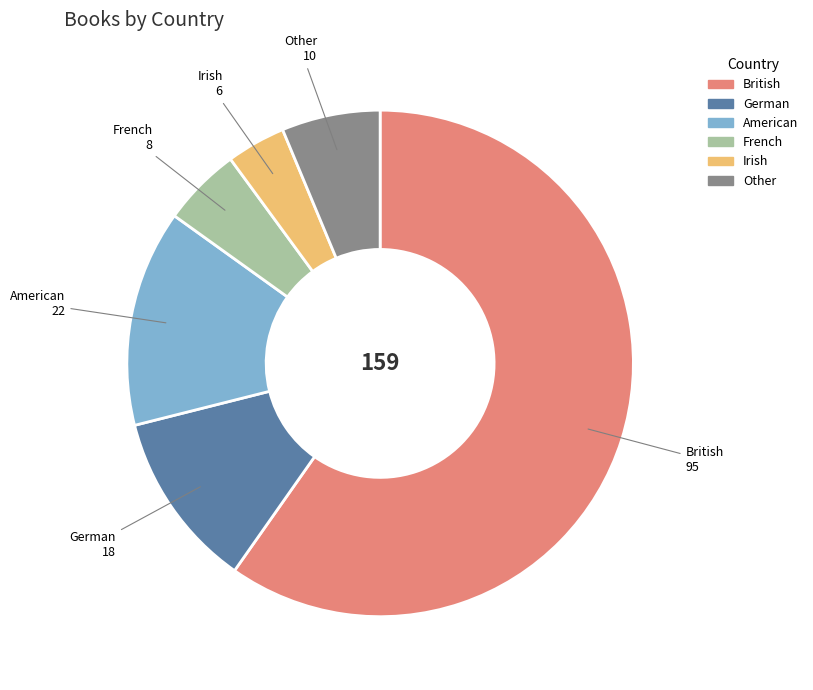

Rank the categories by value from highest to lowest.

British, American, German, Other, French, Irish